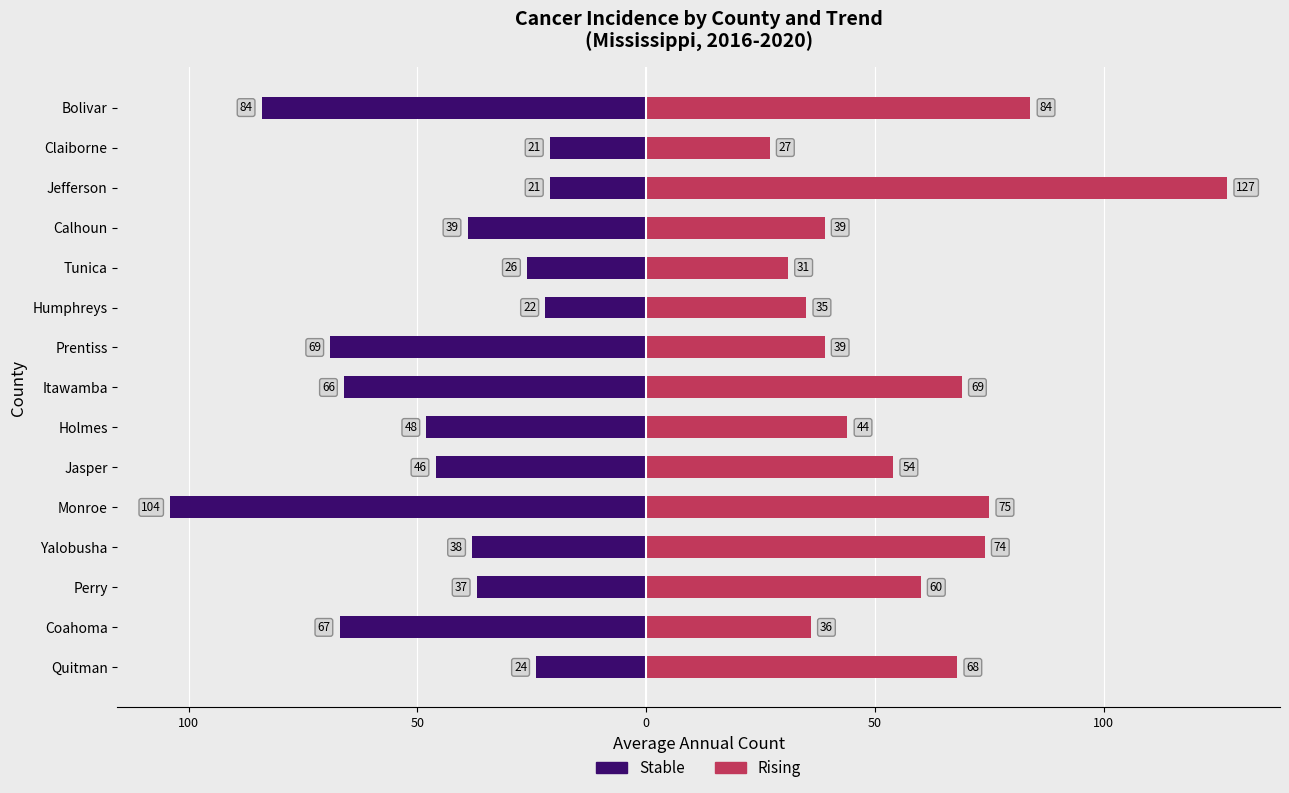

Reading left to right, transcribe all the data shown in this chart.

Stable: -24	-67	-37	-38	-104	-46	-48	-66	-69	-22	-26	-39	-21	-21	-84
Rising: 68	36	60	74	75	54	44	69	39	35	31	39	127	27	84